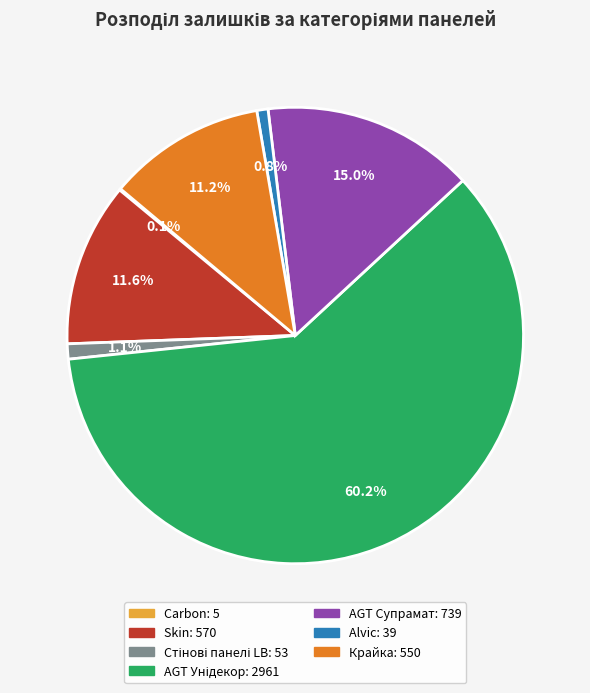

Does AGT Супрамат account for over 50% of the chart?

No